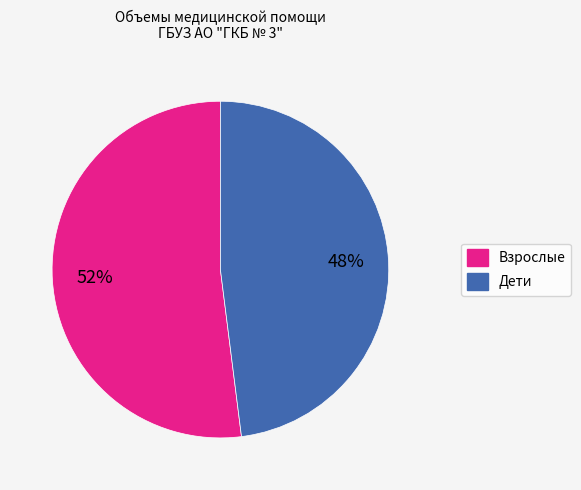

To the nearest percent, what is the difference between the largest and smallest slice percentages?

4%